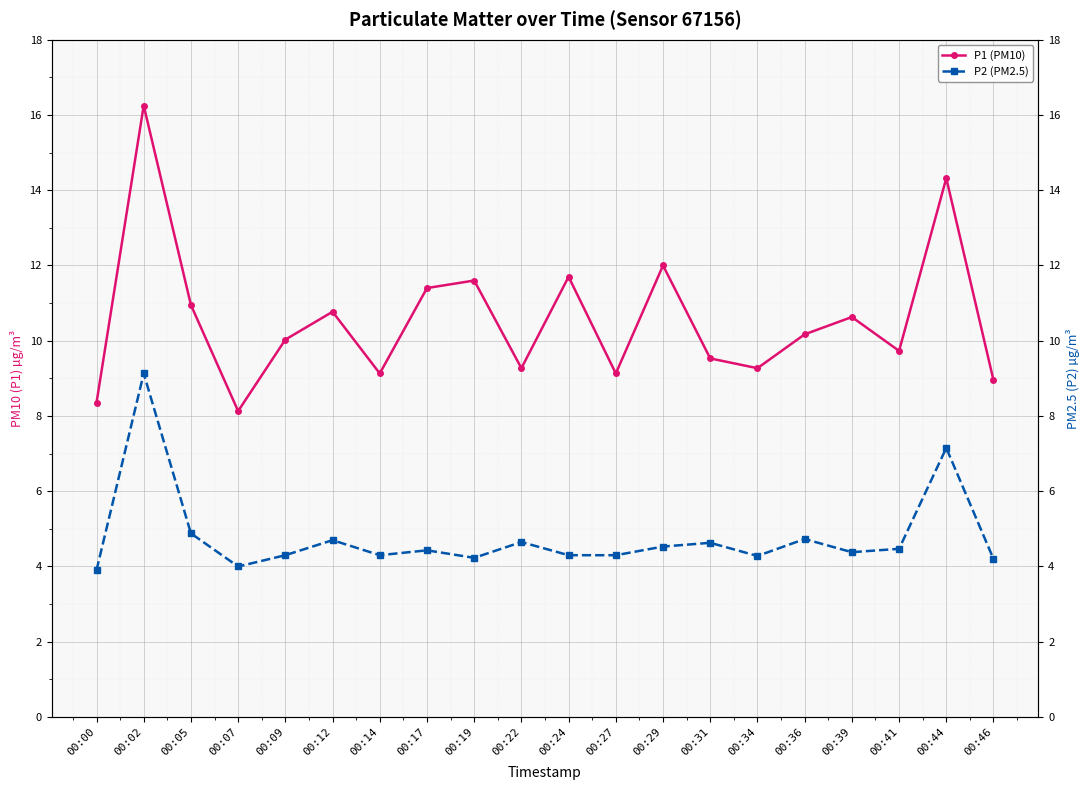

List the labels in order of P1 (PM10) value, largest first.

00:02, 00:44, 00:29, 00:24, 00:19, 00:17, 00:05, 00:12, 00:39, 00:36, 00:09, 00:41, 00:31, 00:22, 00:34, 00:14, 00:27, 00:46, 00:00, 00:07